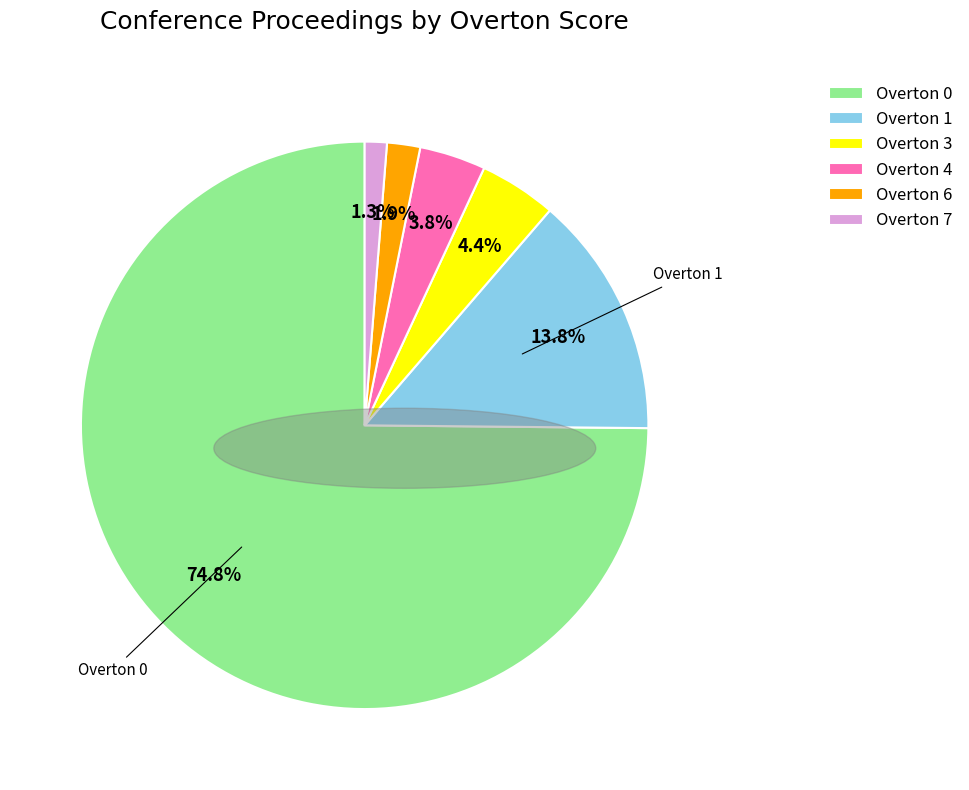

Which slice is the smallest?

Overton 7